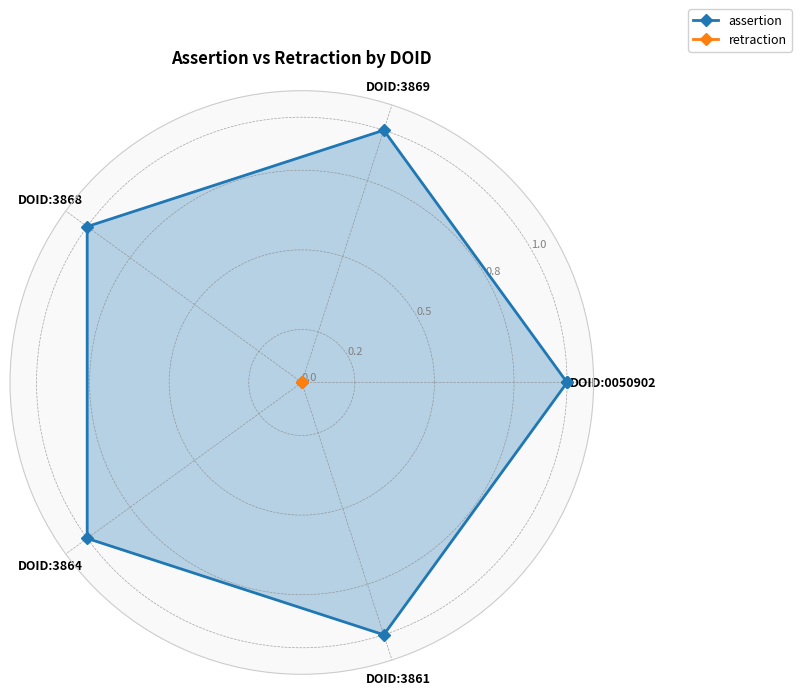

True or false: assertion and retraction intersect in this chart.

False